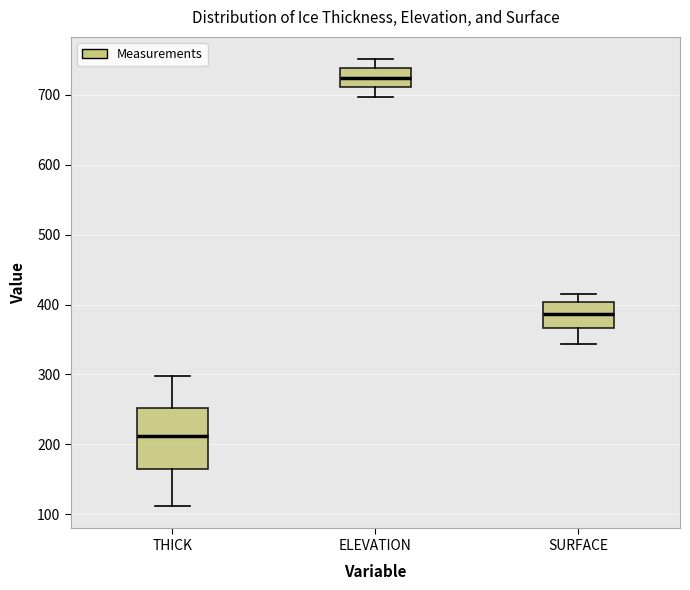

Where is the lower edge of the box for THICK on the y-axis? The values are not printed on the chart, so give them approximately, as read against the axis.

160